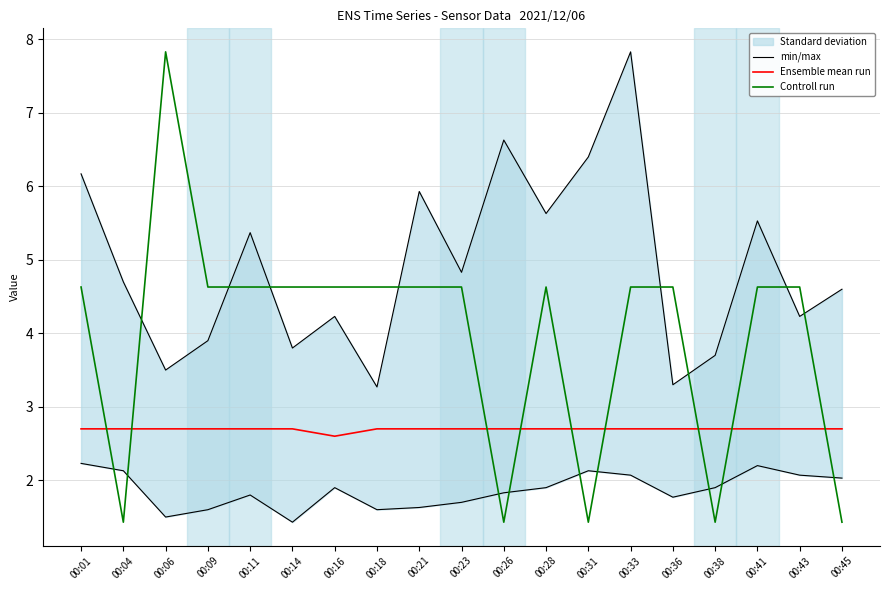

Reading left to right, what are all the values shown in this chart?

min/max: 6.2	4.7	3.5	3.9	5.4	3.8	4.2	3.3	5.9	4.8	6.6	5.6	6.4	7.8	3.3	3.7	5.5	4.2	4.6
Ensemble mean run: 2.7	2.7	2.7	2.7	2.7	2.7	2.6	2.7	2.7	2.7	2.7	2.7	2.7	2.7	2.7	2.7	2.7	2.7	2.7
Controll run: 4.6	1.4	7.8	4.6	4.6	4.6	4.6	4.6	4.6	4.6	1.4	4.6	1.4	4.6	4.6	1.4	4.6	4.6	1.4